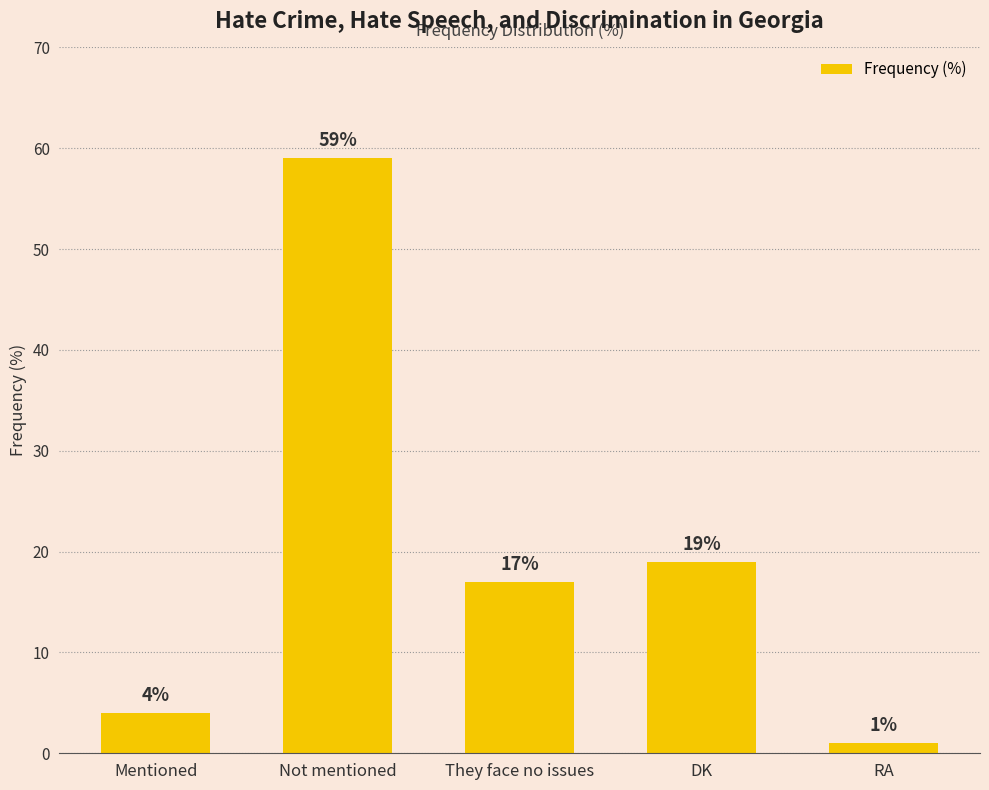

Count the number of data series in this chart.

1